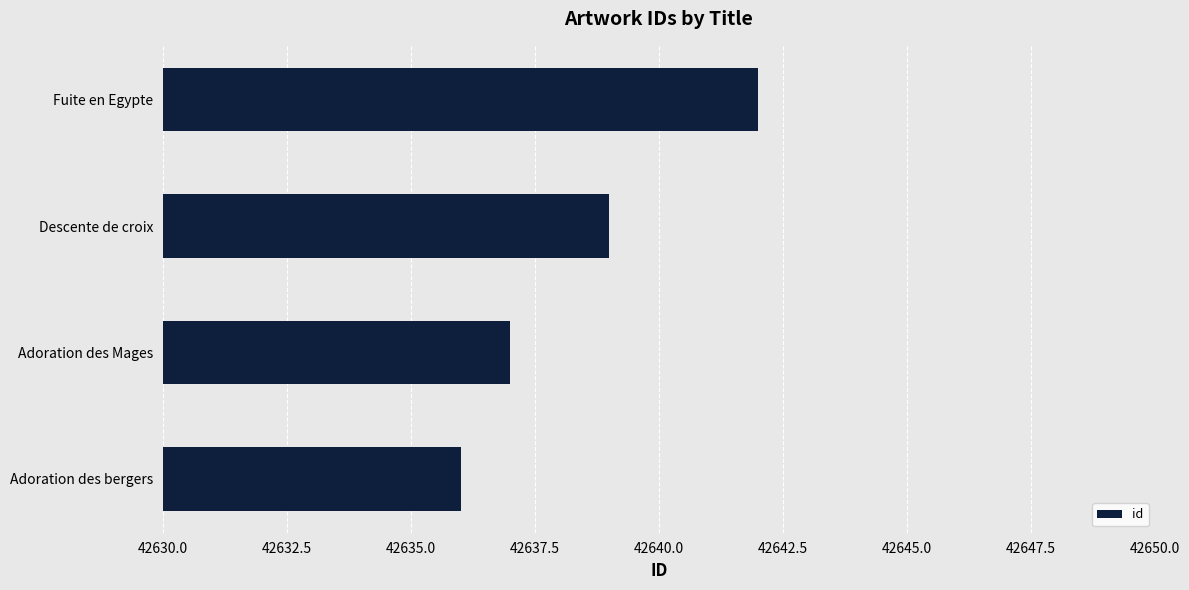

Reading top to bottom, what are all the values shown in this chart?

42642	42639	42637	42636